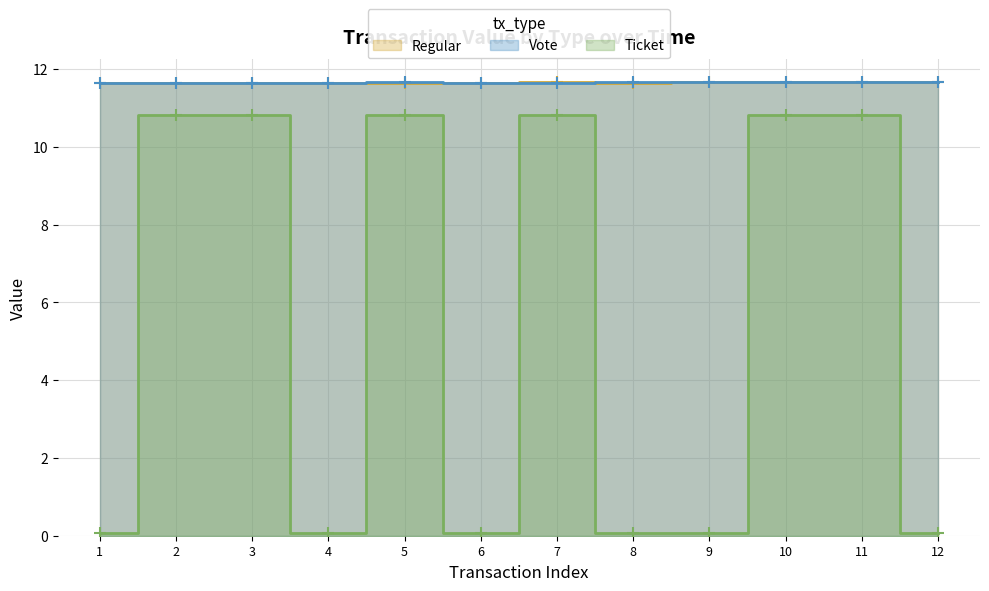

How many lines are shown in the chart?

3